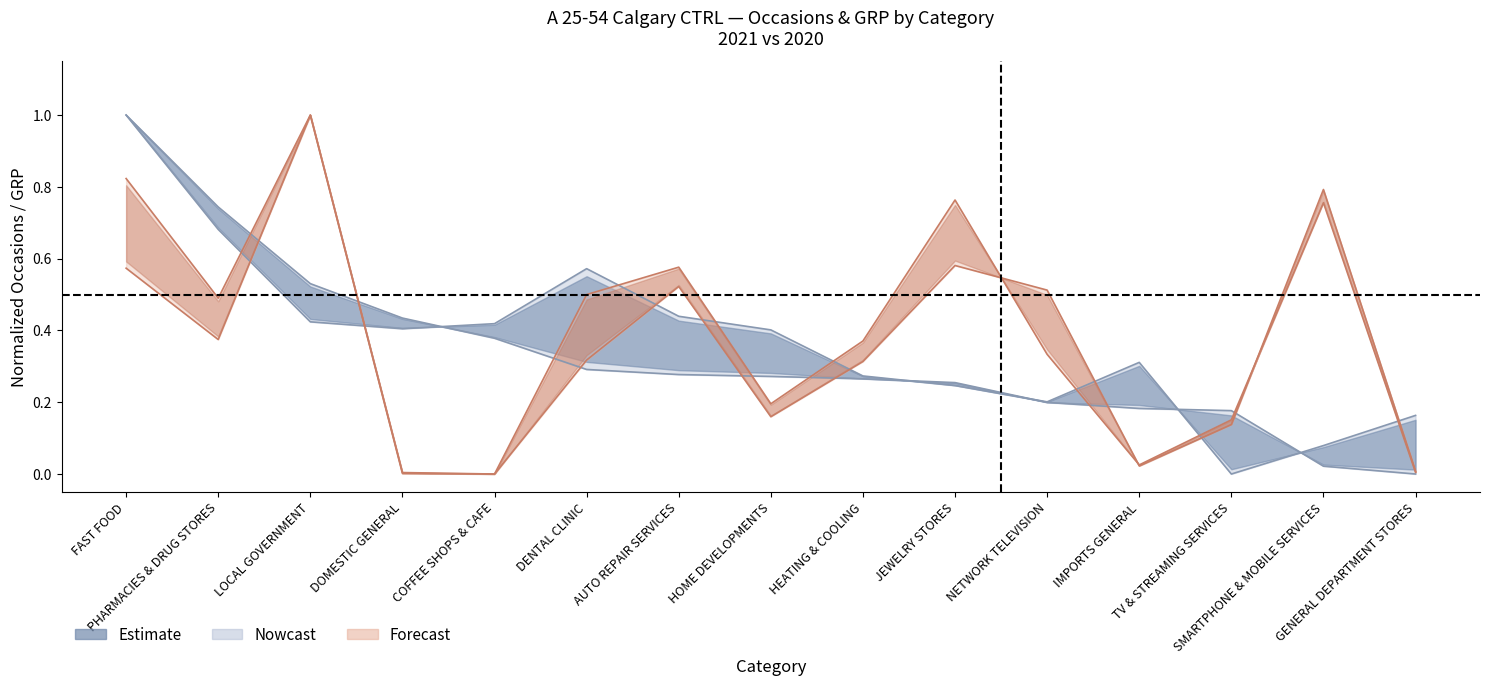

At how many categories does at least one series exceed 0?

15